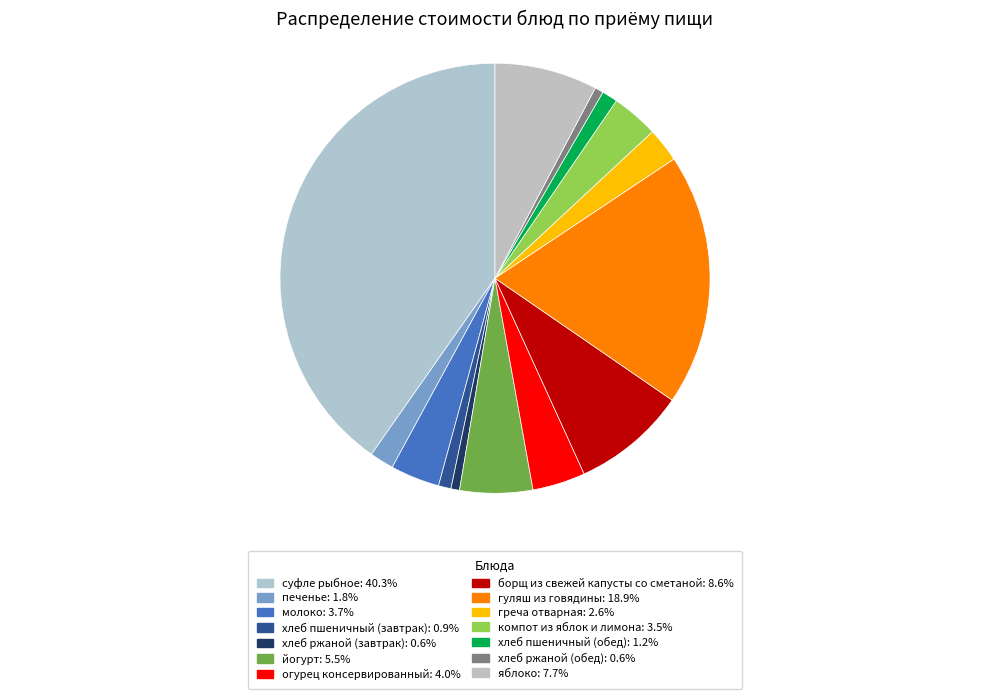

Which has a higher value, молоко or йогурт?

йогурт